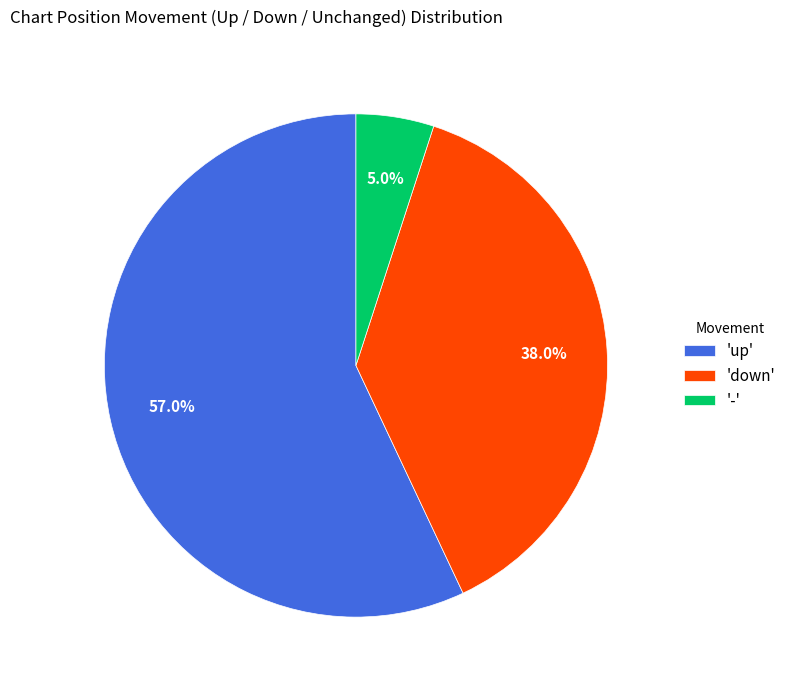

Between 'down' and 'up', which is larger?

'up'